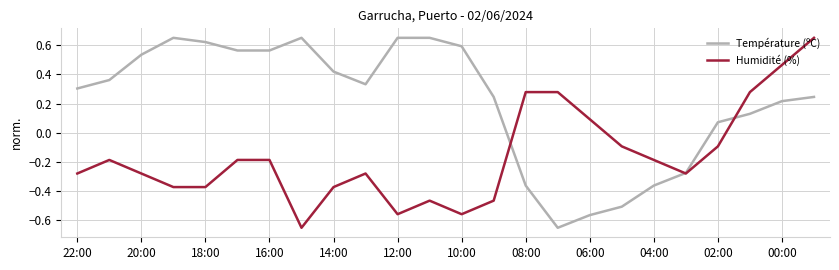

Which series has the largest total across all categories?

Température (ºC)